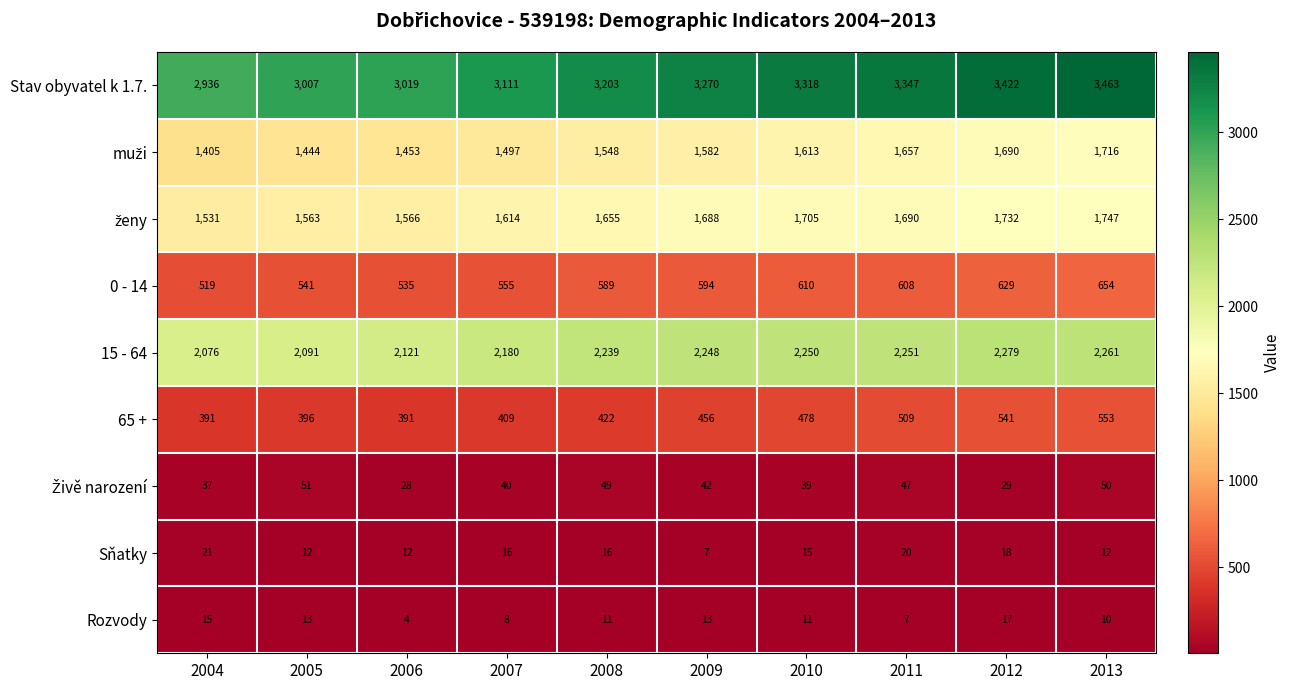

What is the difference between the highest and lowest values at 2009?

3263